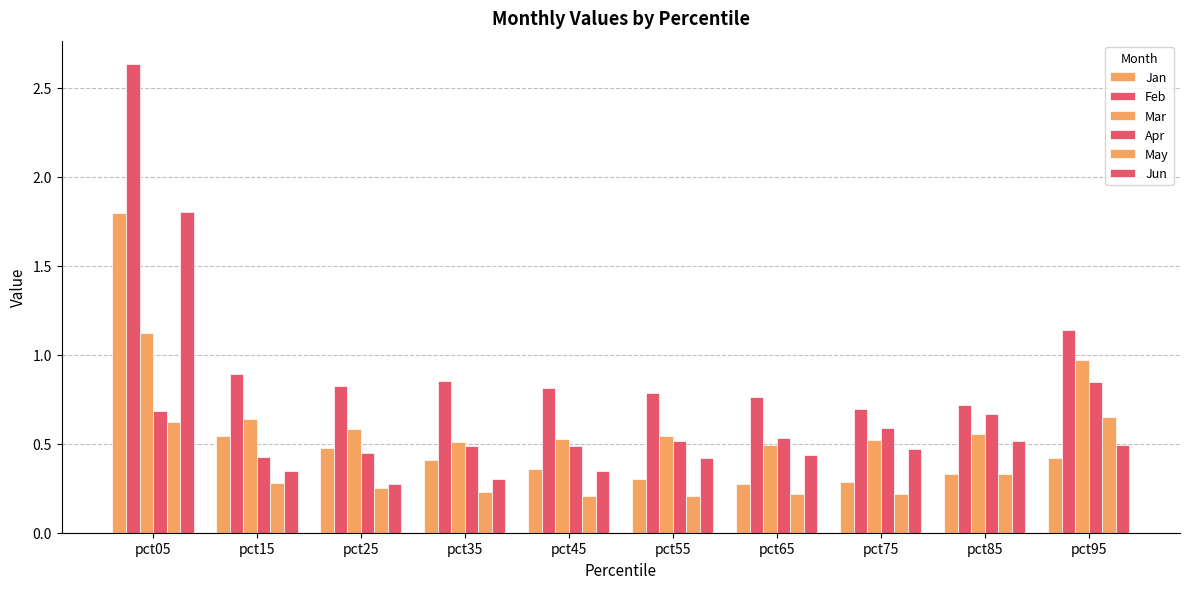

Does the chart contain stacked bars?

No